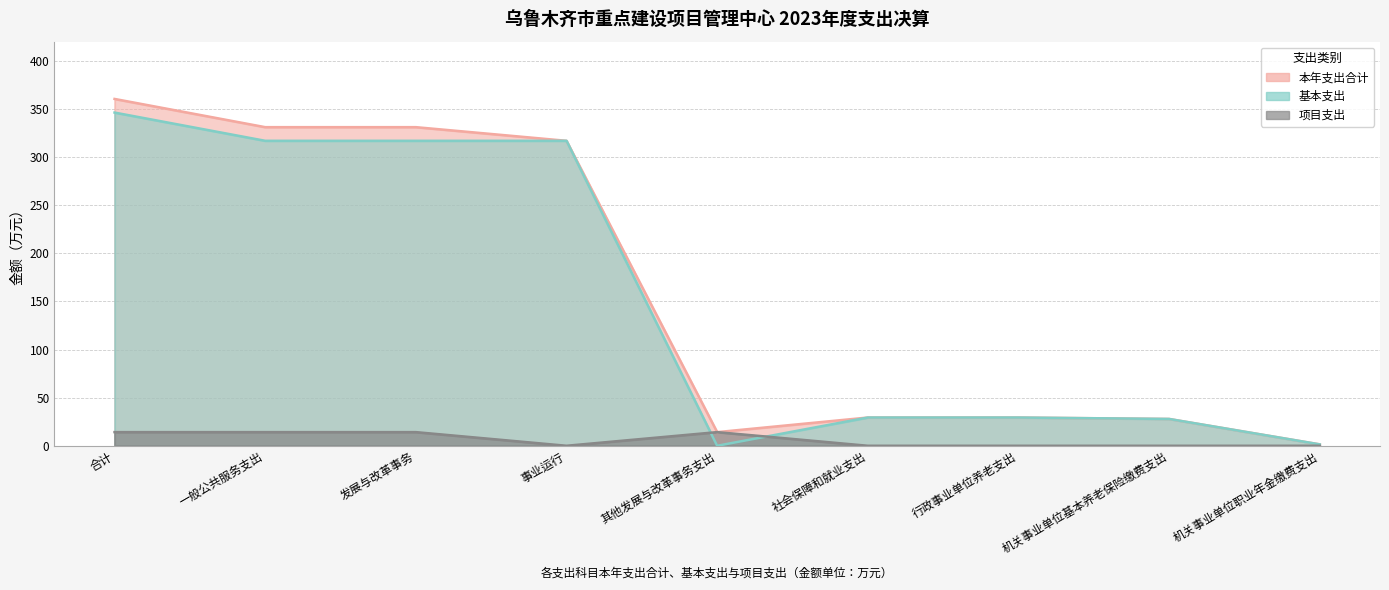

True or false: 本年支出合计 has more than 1 points higher than both neighbors.

False